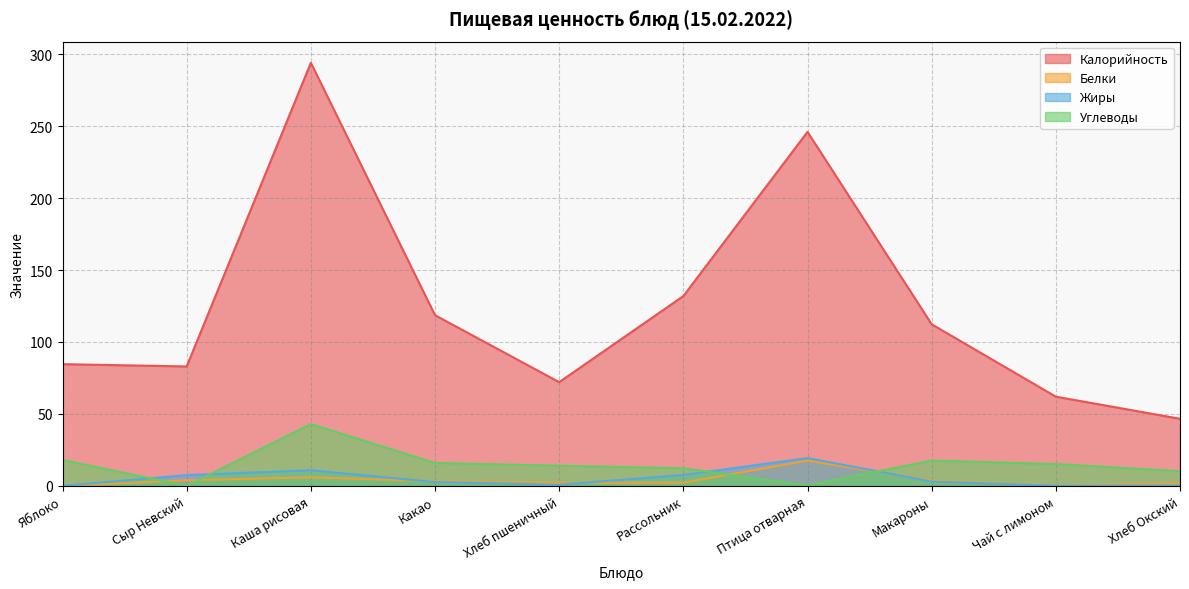

What are all the series names shown in the legend?

Калорийность, Белки, Жиры, Углеводы